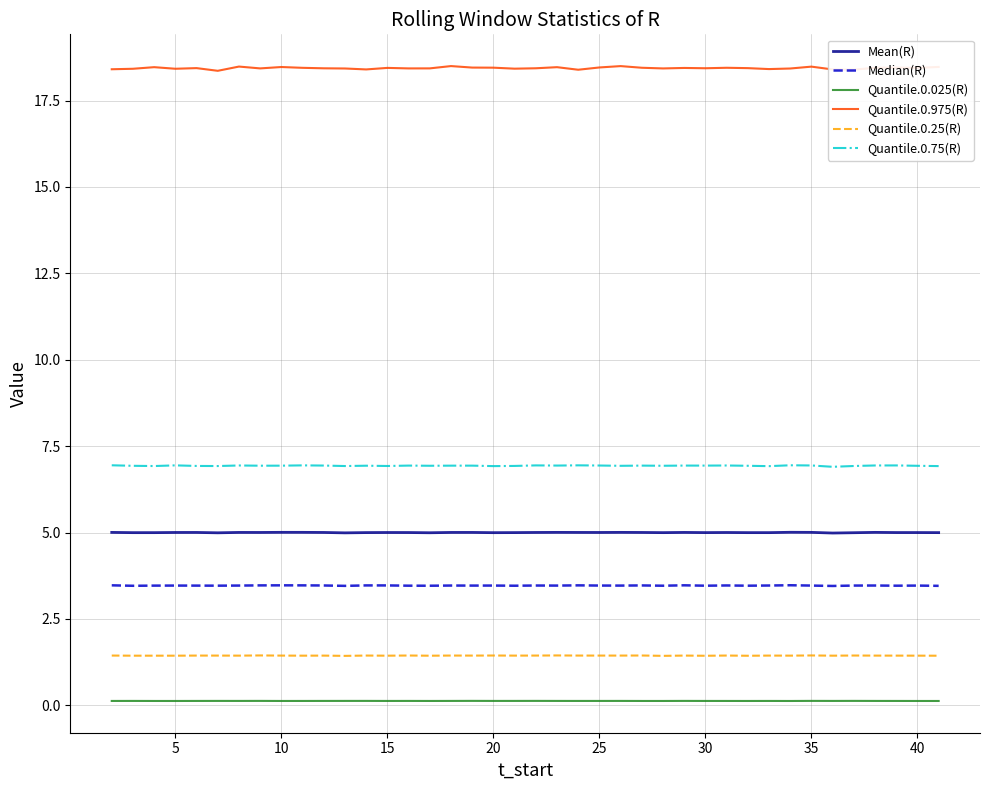

How many lines are shown in the chart?

6